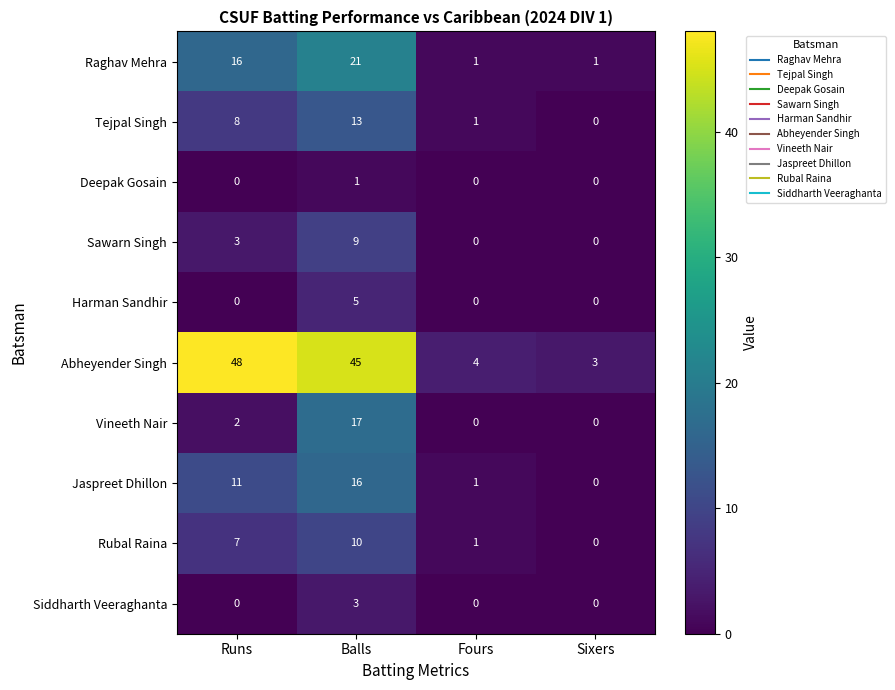

The value of Rubal Raina at Runs is 7. True or false?

True